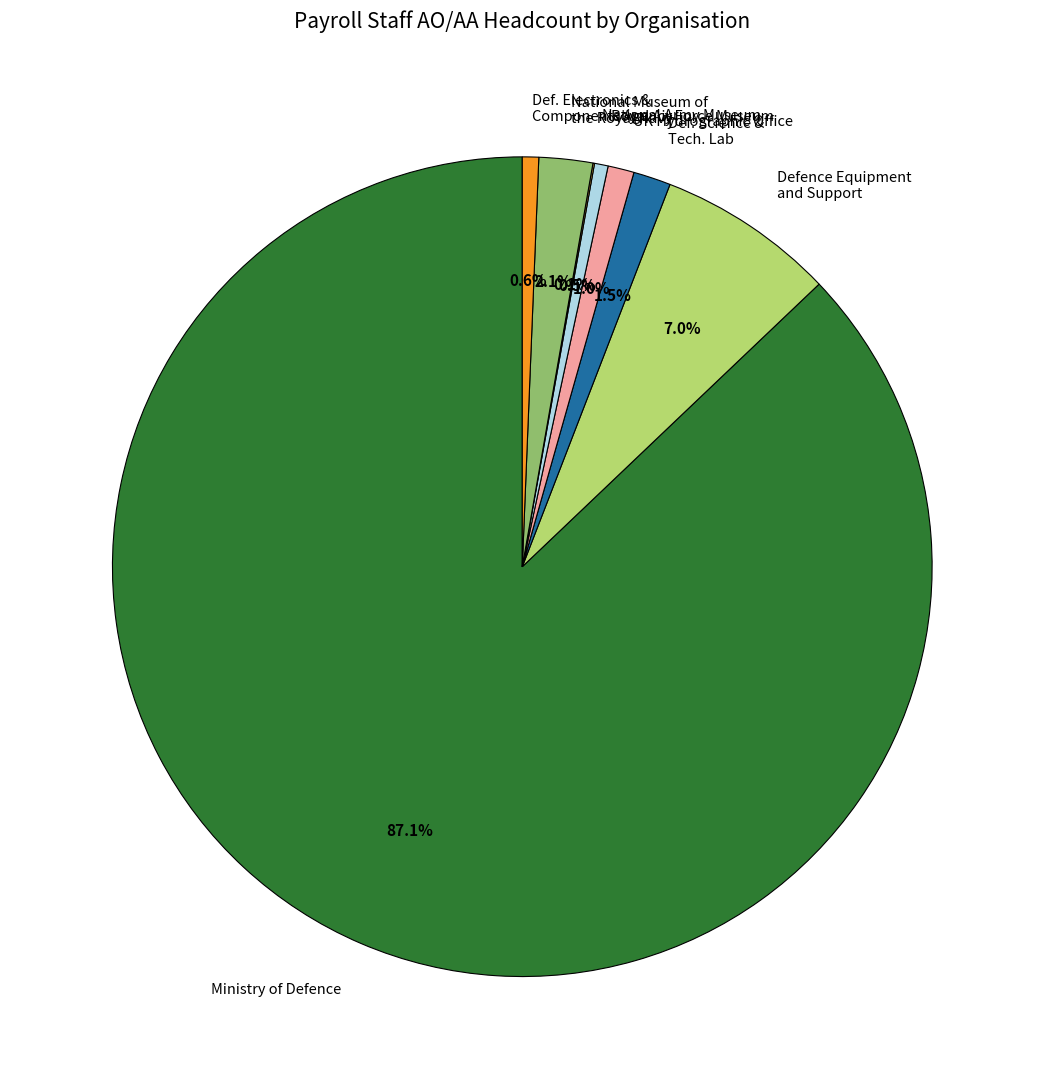

Does any single category account for the majority?

Yes